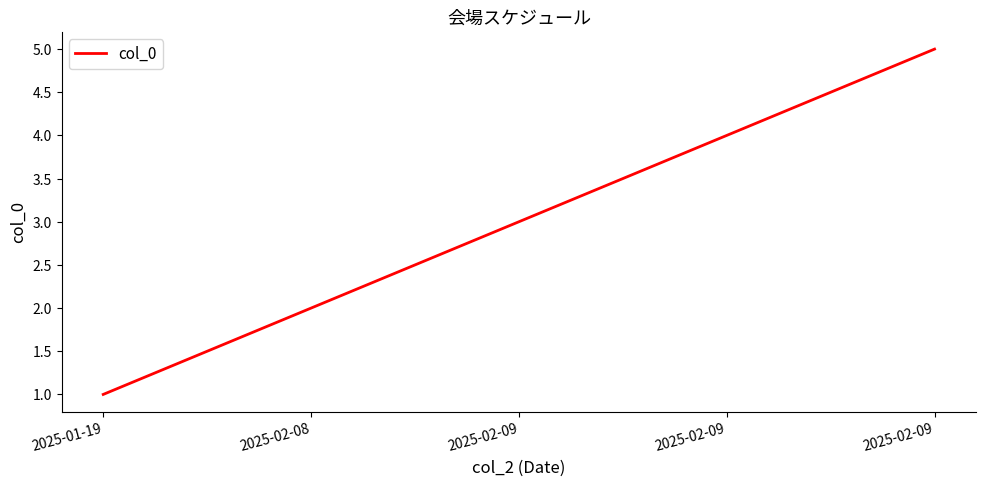

What is the label of the 1st point from the right?

2025-02-09